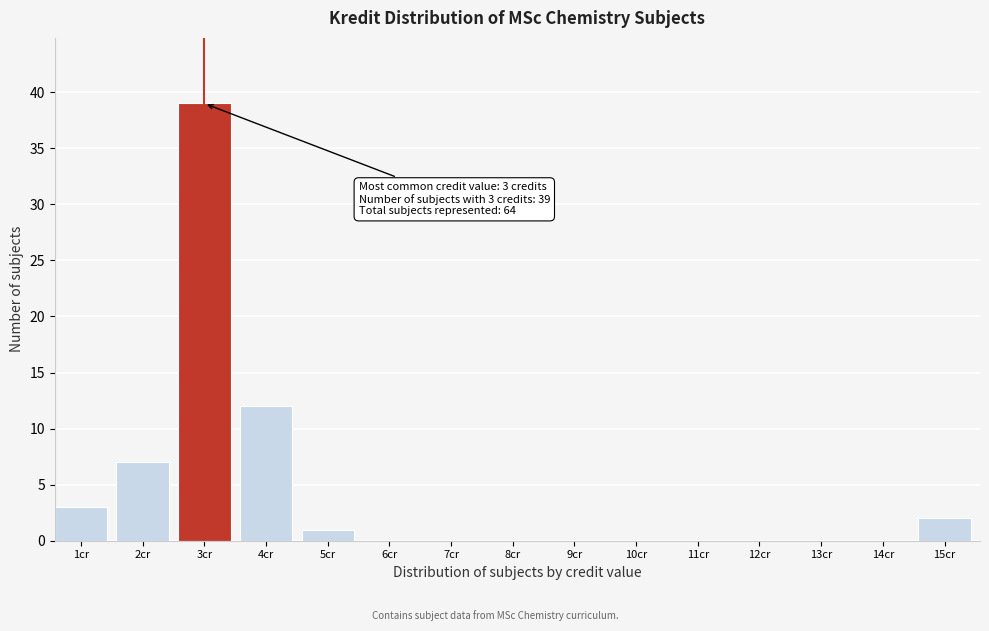

Reading left to right, what are all the values shown in this chart?

1cr=3	2cr=7	3cr=39	4cr=12	5cr=1	6cr=0	7cr=0	8cr=0	9cr=0	10cr=0	11cr=0	12cr=0	13cr=0	14cr=0	15cr=2